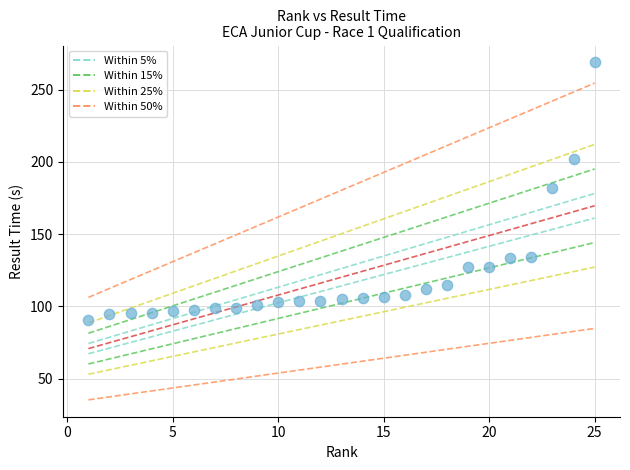

What is the range of X values (max minus min)?

24.0